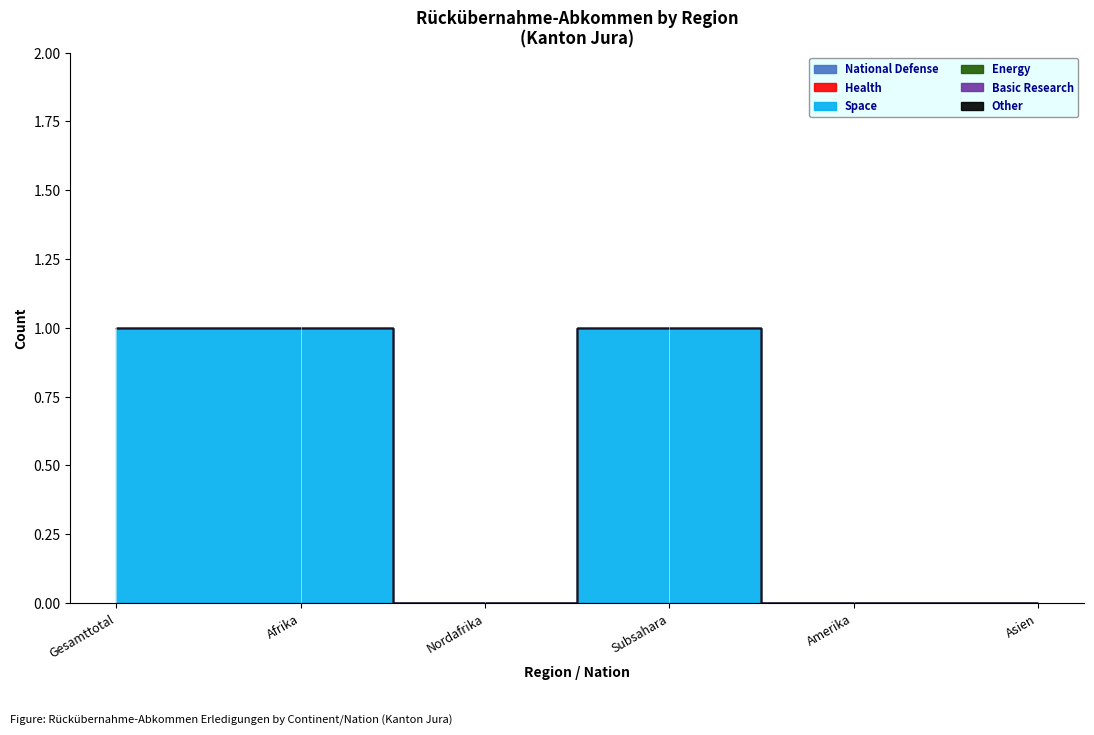

Rank the series at Afrika from lowest to highest value.

National Defense, Health, Space, Energy, Basic Research, Other